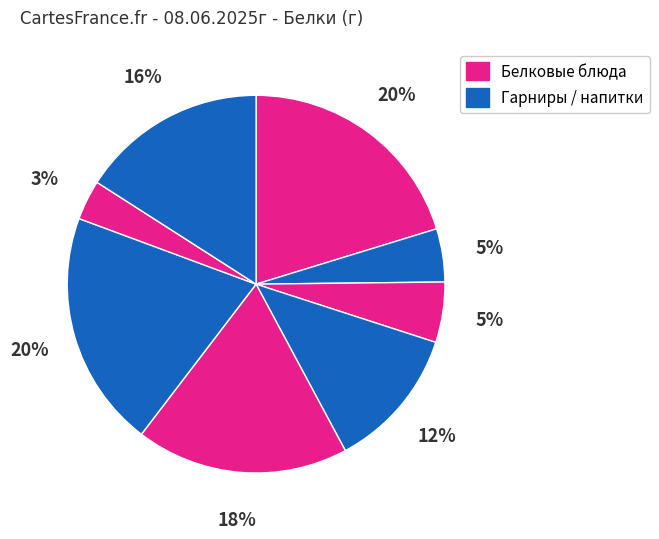

How many slices are in this pie chart?

8